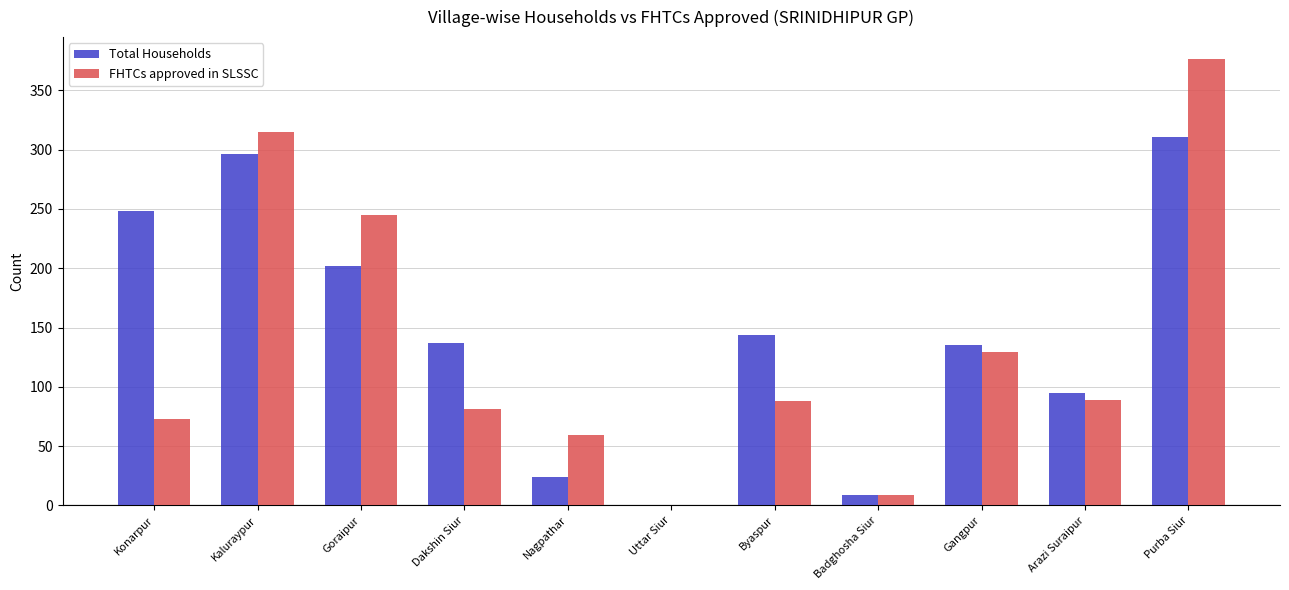

How many groups of bars are there?

11